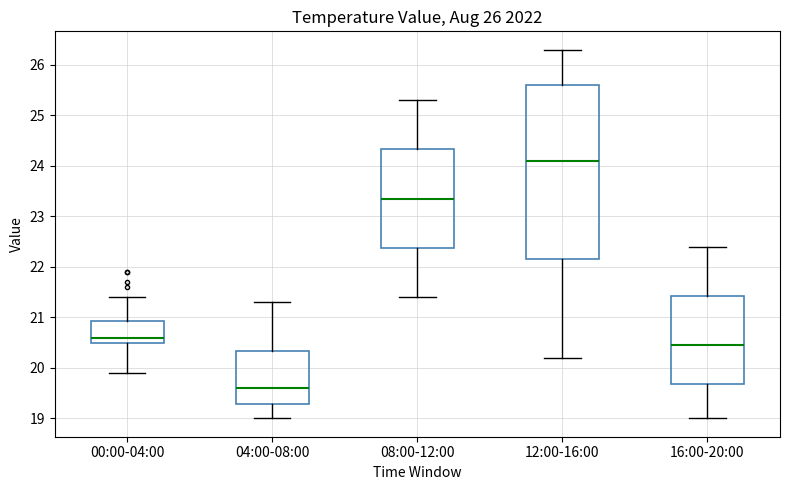

Where does the median line of the box for 12:00-16:00 sit on the y-axis? The values are not printed on the chart, so give them approximately, as read against the axis.

24.1